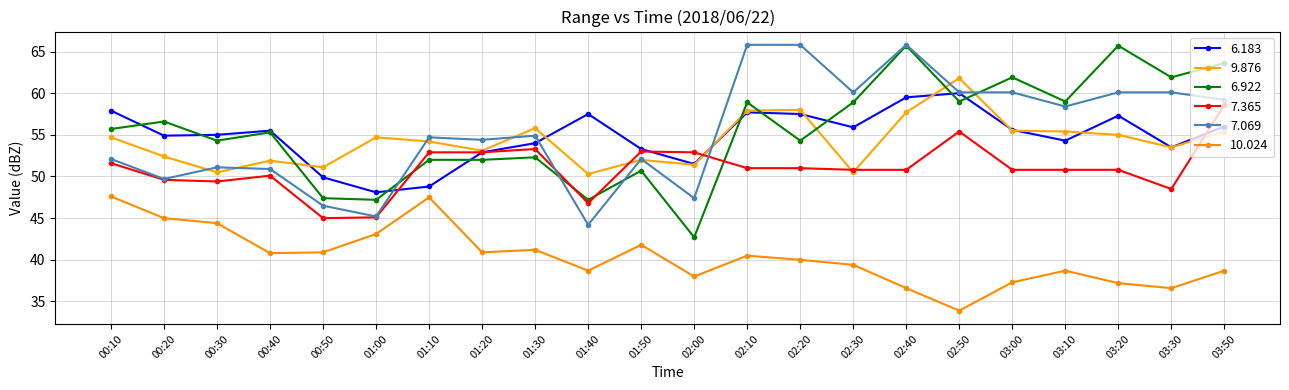

What position from the right is 02:50?

6